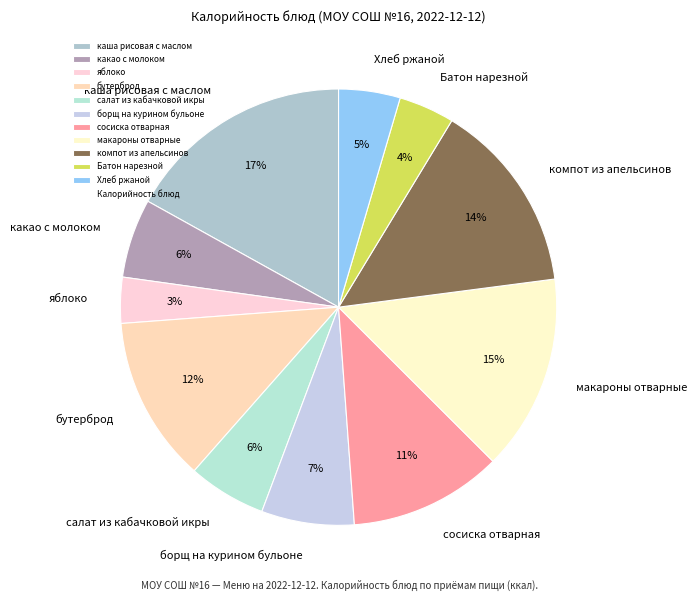

To the nearest percent, what is the difference between the какао с молоком and Хлеб ржаной slice percentages?

1%